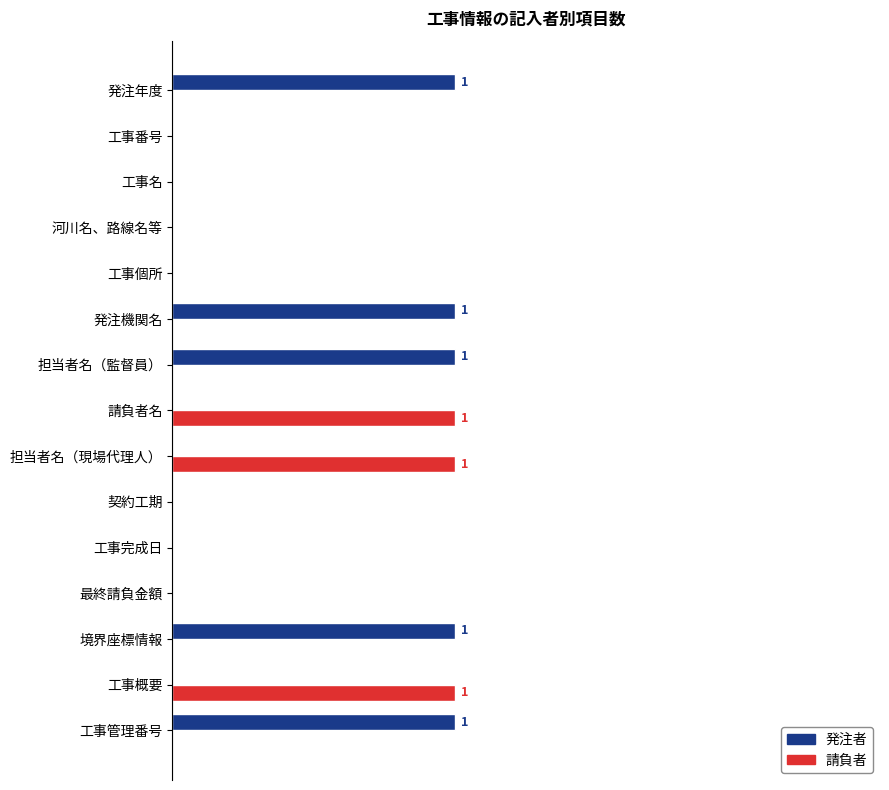

What position from the left is 最終請負金額?

12